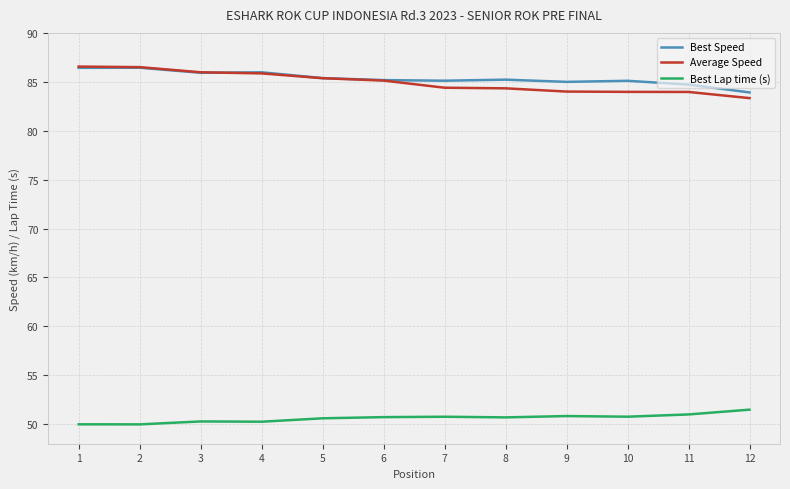

What is the maximum value shown in the chart?

86.6